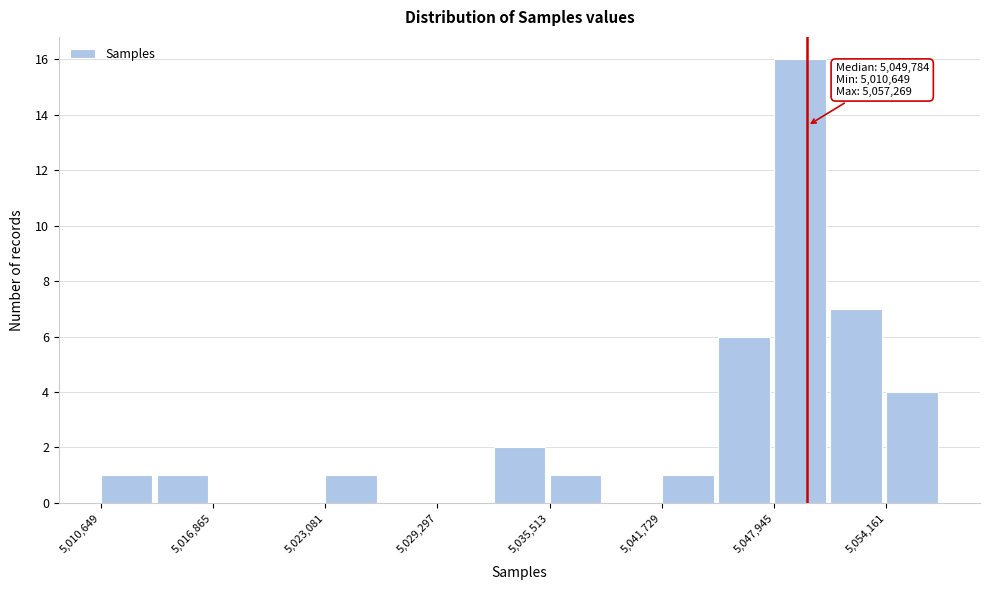

Read against the x-axis, roughly where is the centre of the tallest bar?

5049000